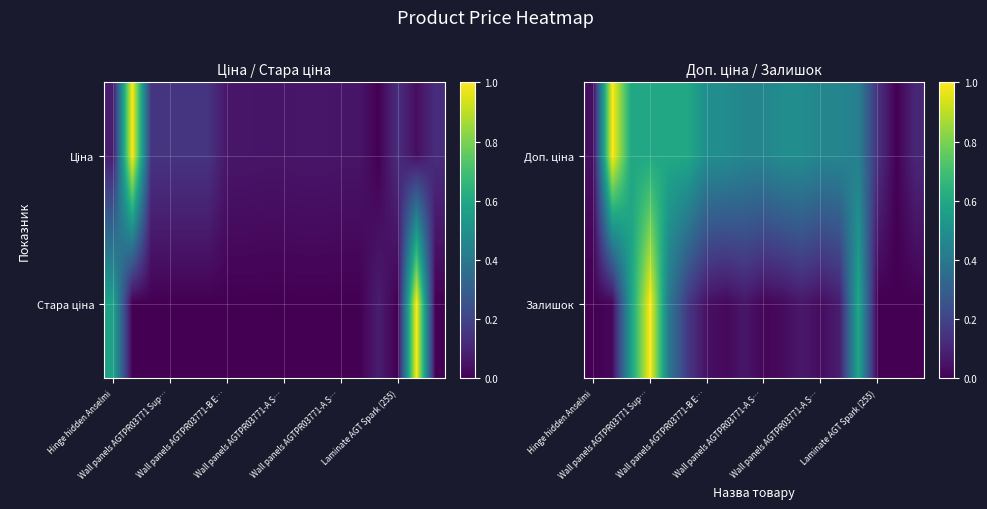

List the series in order of their peak value, highest first.

Доп. ціна, Залишок